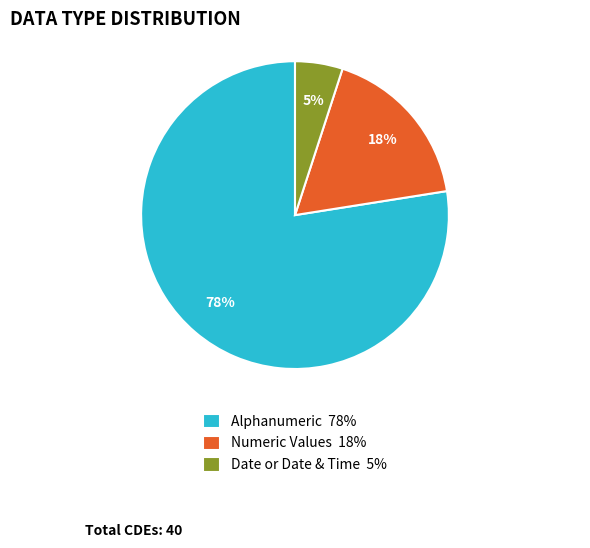

How many slices are in this pie chart?

3